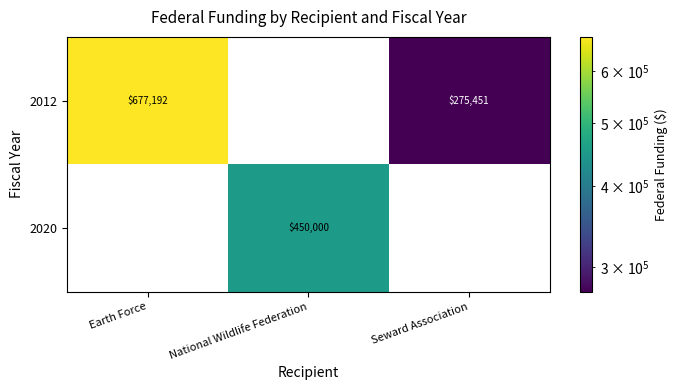

What is the total value across all series at Seward Association?

275451